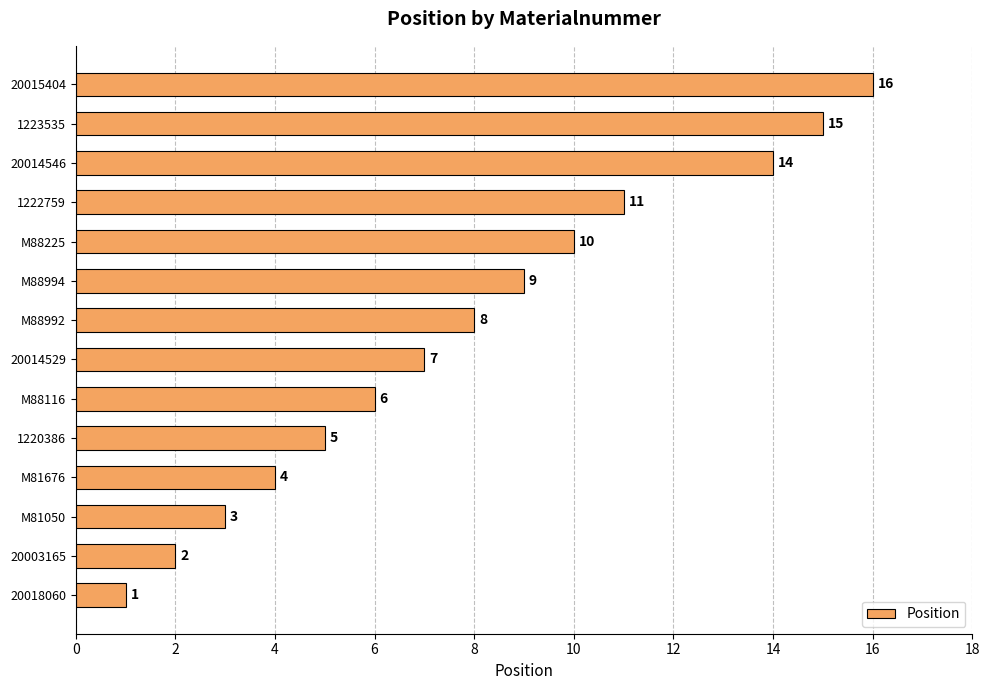

What is the difference between the maximum and minimum values?

15